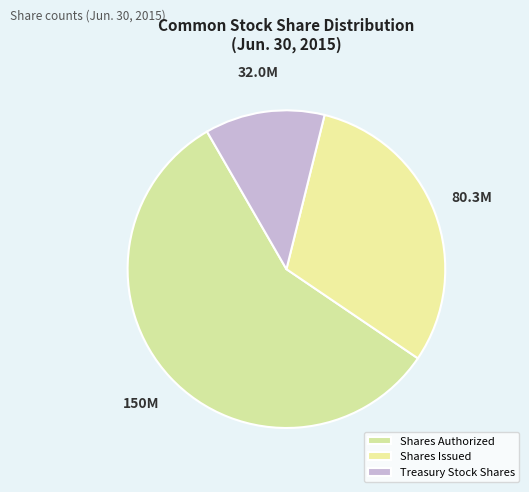

Rank the categories by value from lowest to highest.

Treasury Stock Shares, Shares Issued, Shares Authorized